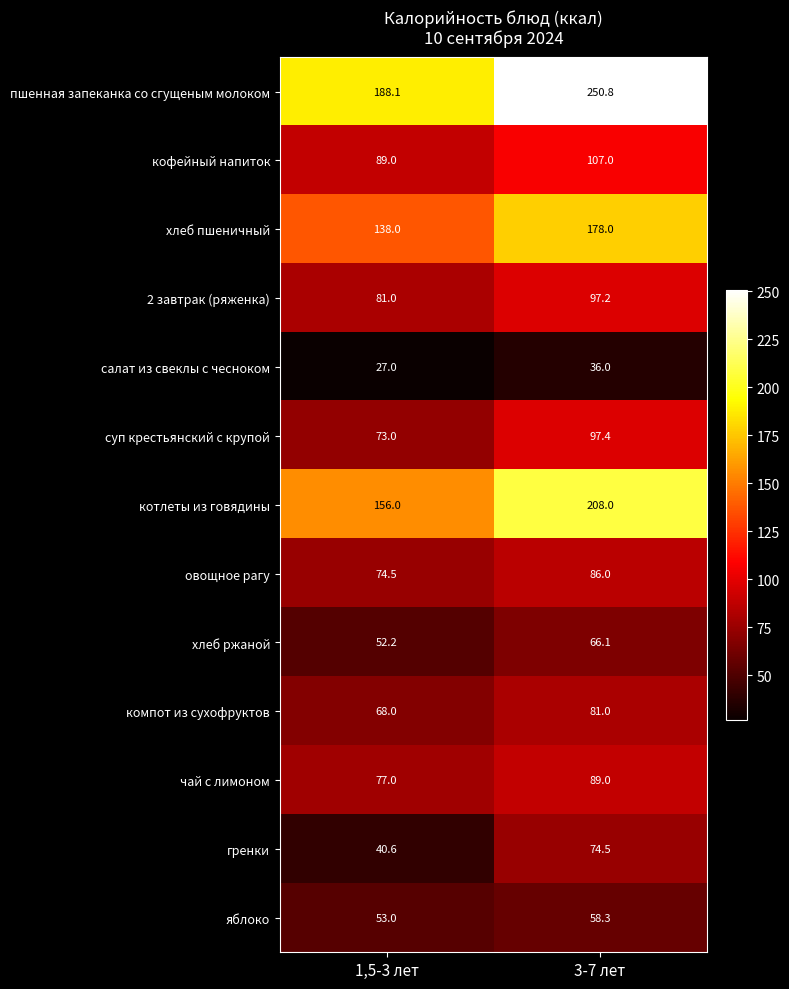

What is the difference between the highest and lowest values at 1,5-3 лет?

161.1